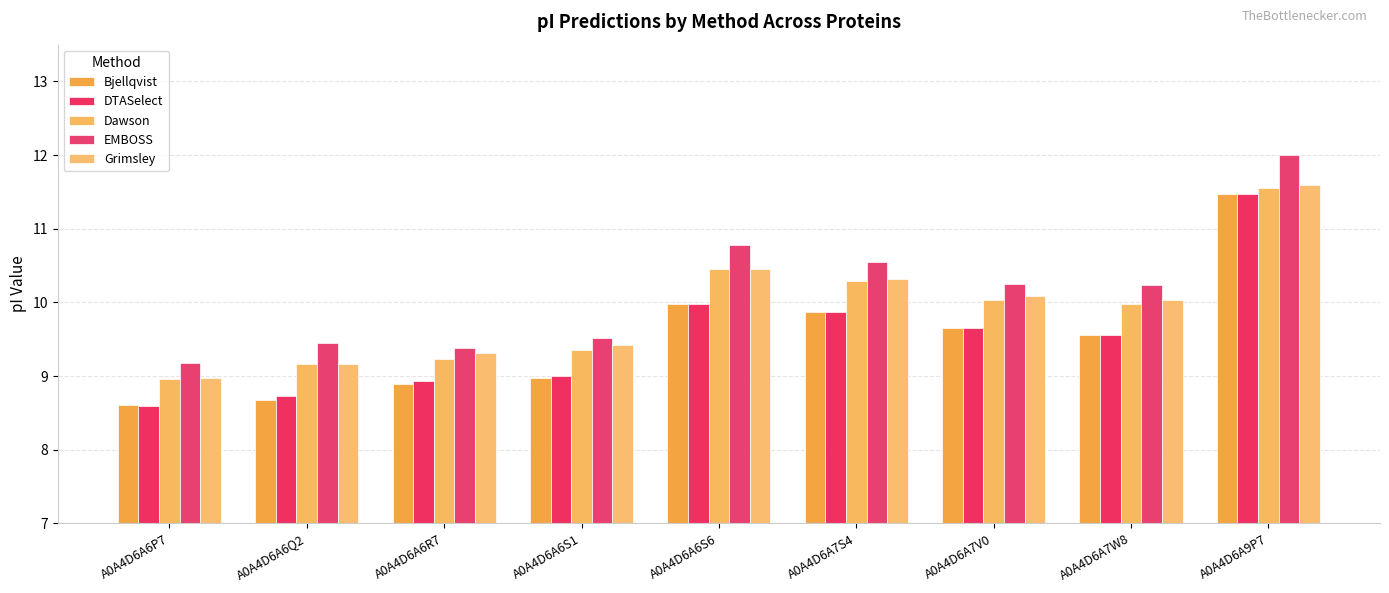

True or false: Dawson has a value of 9.2 at A0A4D6A6Q2.

True